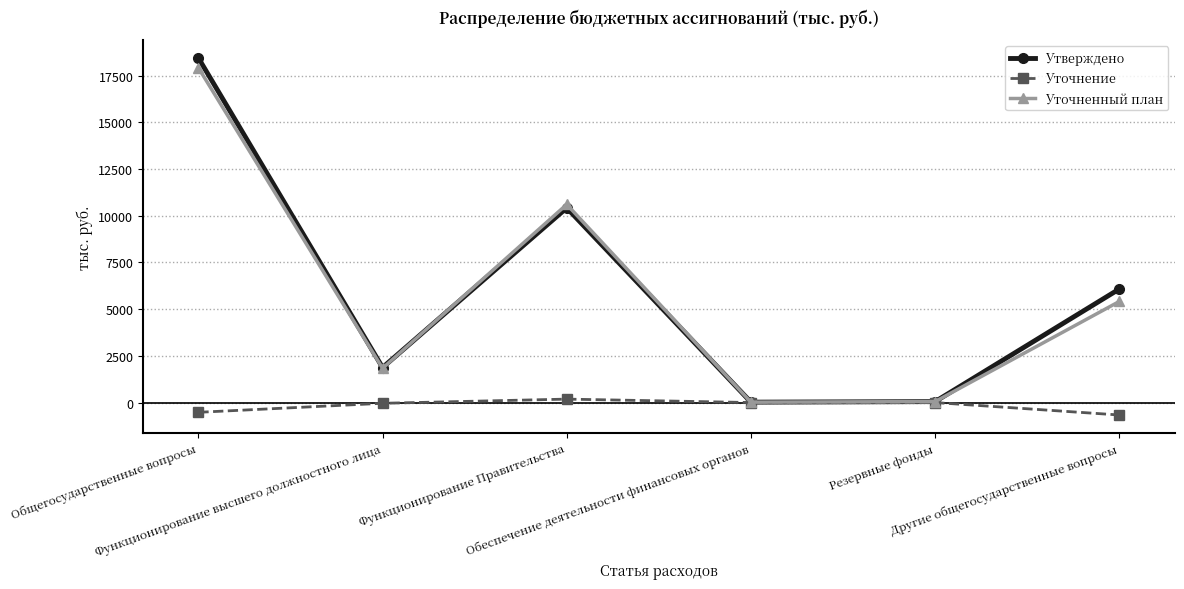

True or false: Уточненный план has more than 1 points higher than both neighbors.

False